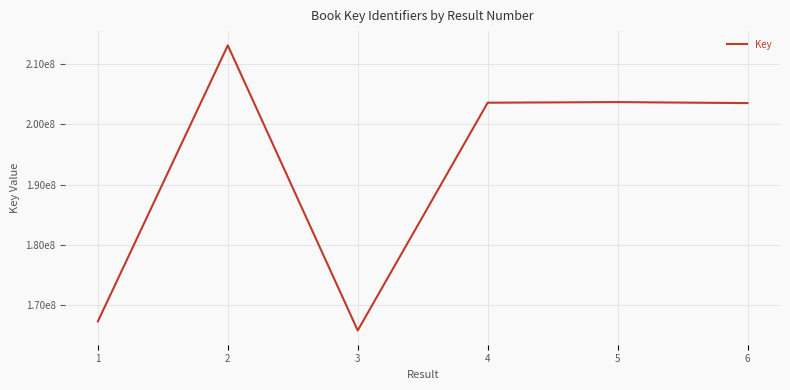

How many interior local peaks (higher than both neighbors) does the data have?

2